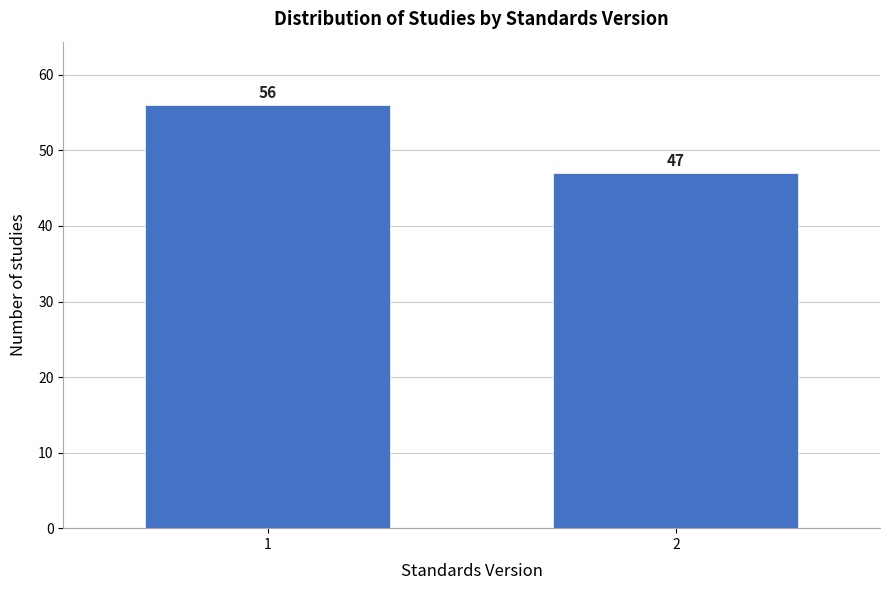

Reading left to right, what are all the values shown in this chart?

56	47